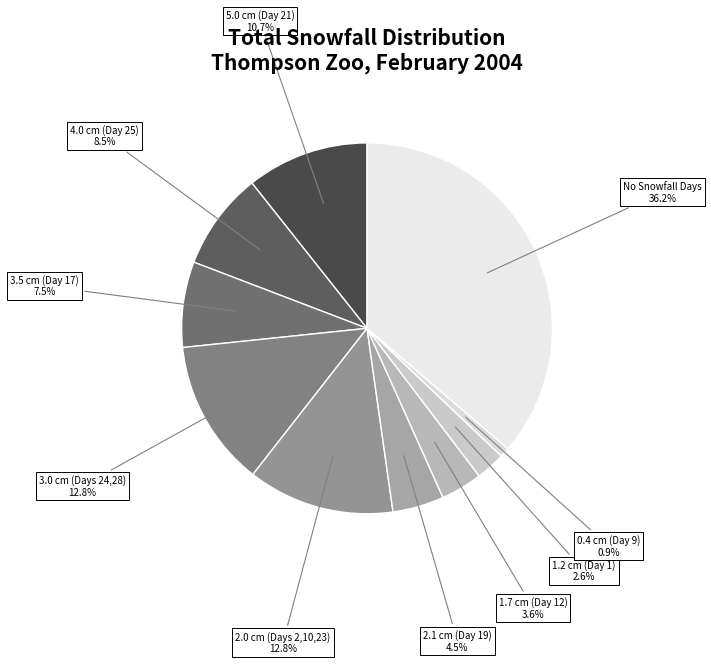

To the nearest percent, what is the average slice percentage?

10%